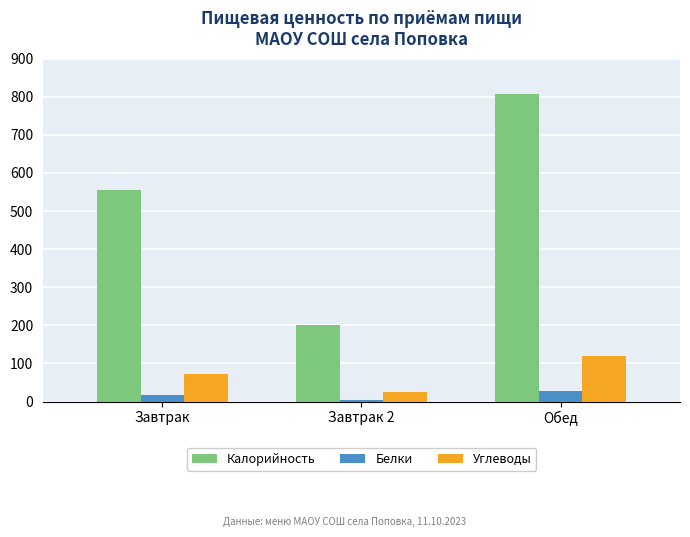

What is the label of the 3rd bar from the right?

Завтрак